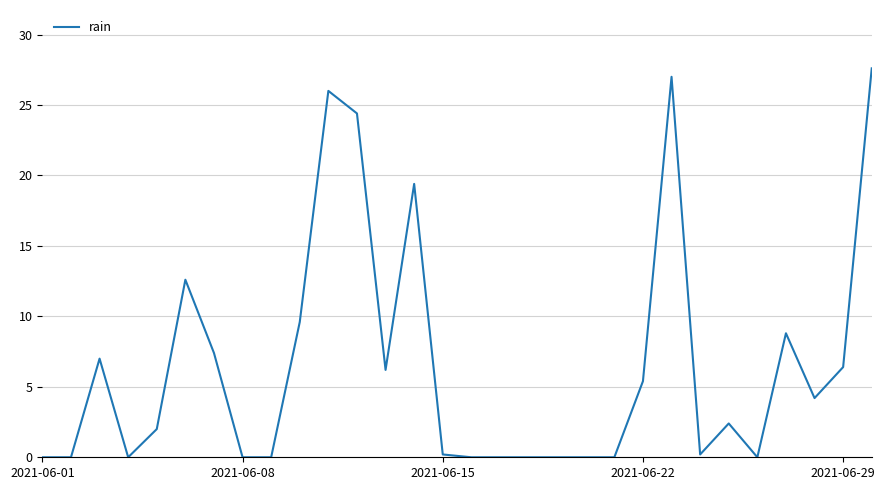

Does the chart have visible grid lines?

Yes